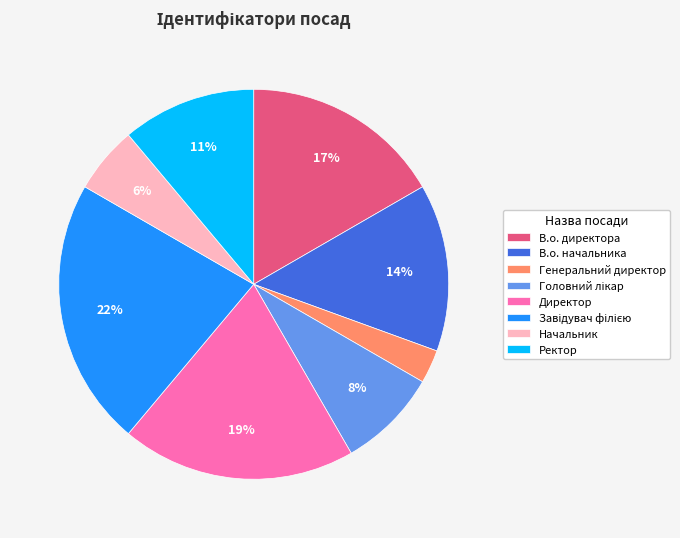

To the nearest percent, what is the difference between the largest and smallest slice percentages?

19%